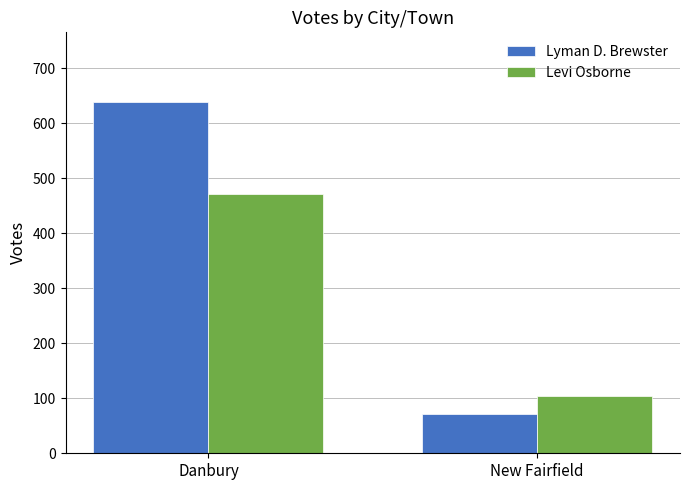

Reading left to right, list all the values displayed in this chart.

Lyman D. Brewster: 638	72
Levi Osborne: 472	104